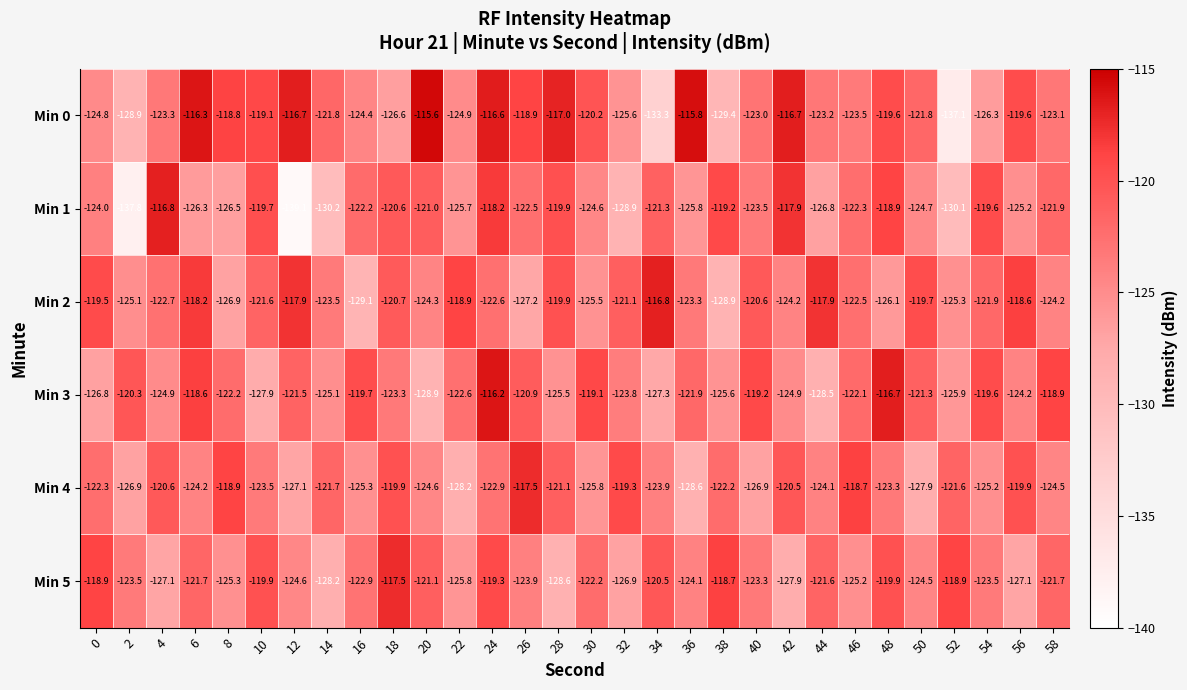

Is it true that Min 5 equals -127.1 at 4?

True